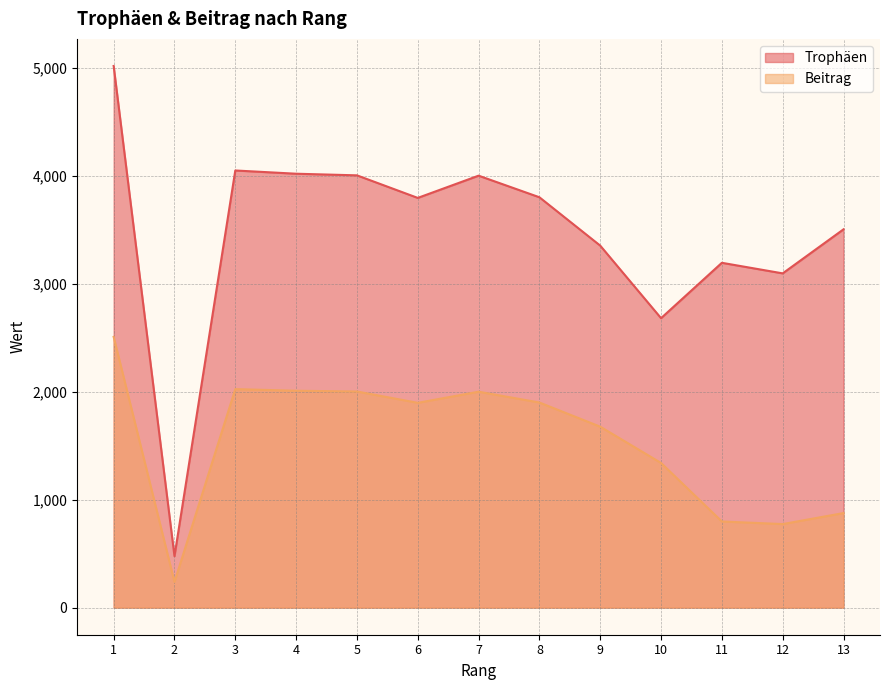

Rank the series by their maximum value, from lowest to highest.

Beitrag, Trophäen